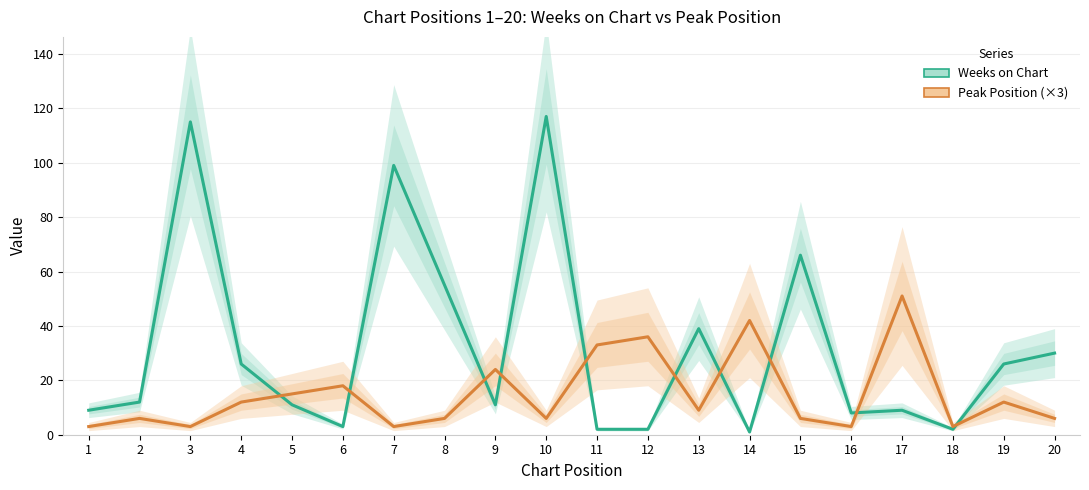

Where is the first local maximum for Weeks on Chart?

3